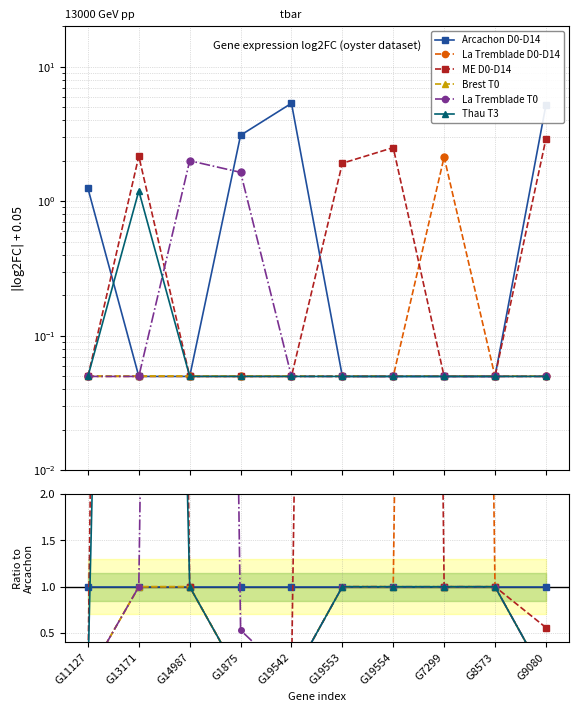

How many data points in Thau T3 are above 1?

1